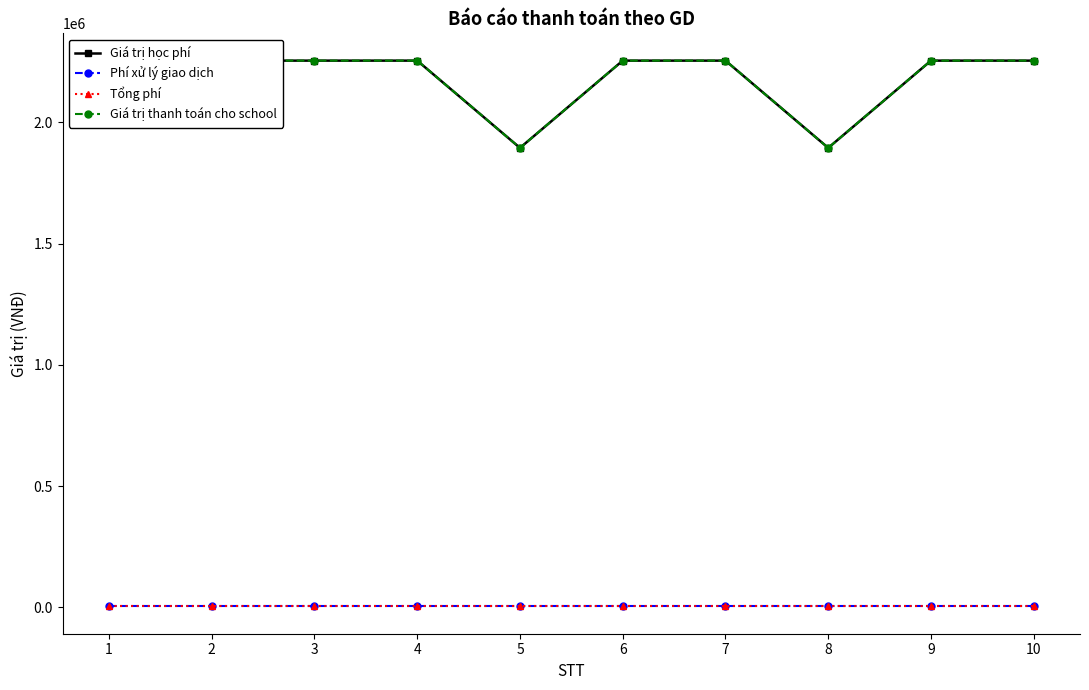

True or false: Phí xử lý giao dịch has a value of 3300 at 8.

True